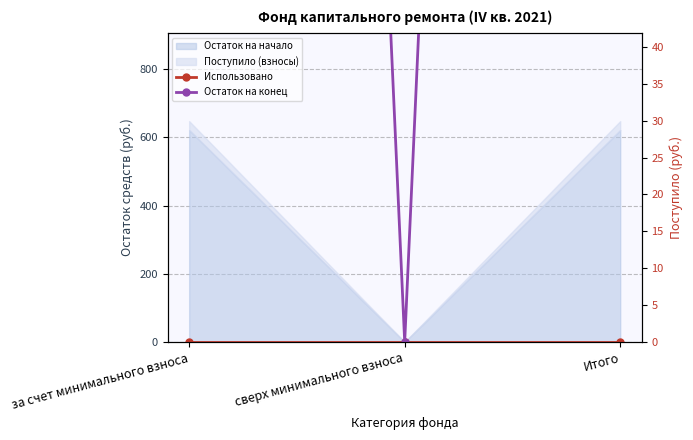

The Остаток на конец series shows 345.0 at за счет минимального взноса. True or false?

False